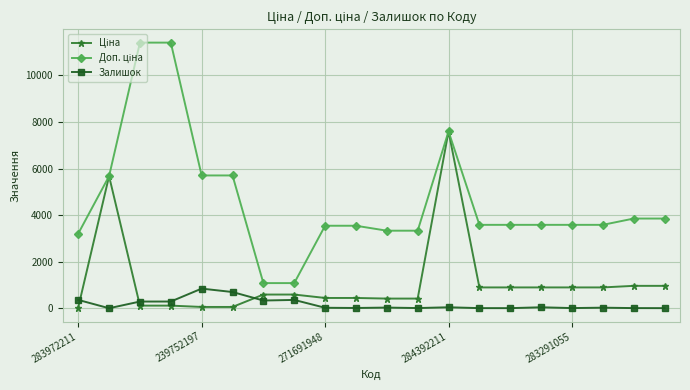

True or false: Залишок has more than 2 points higher than both neighbors.

True